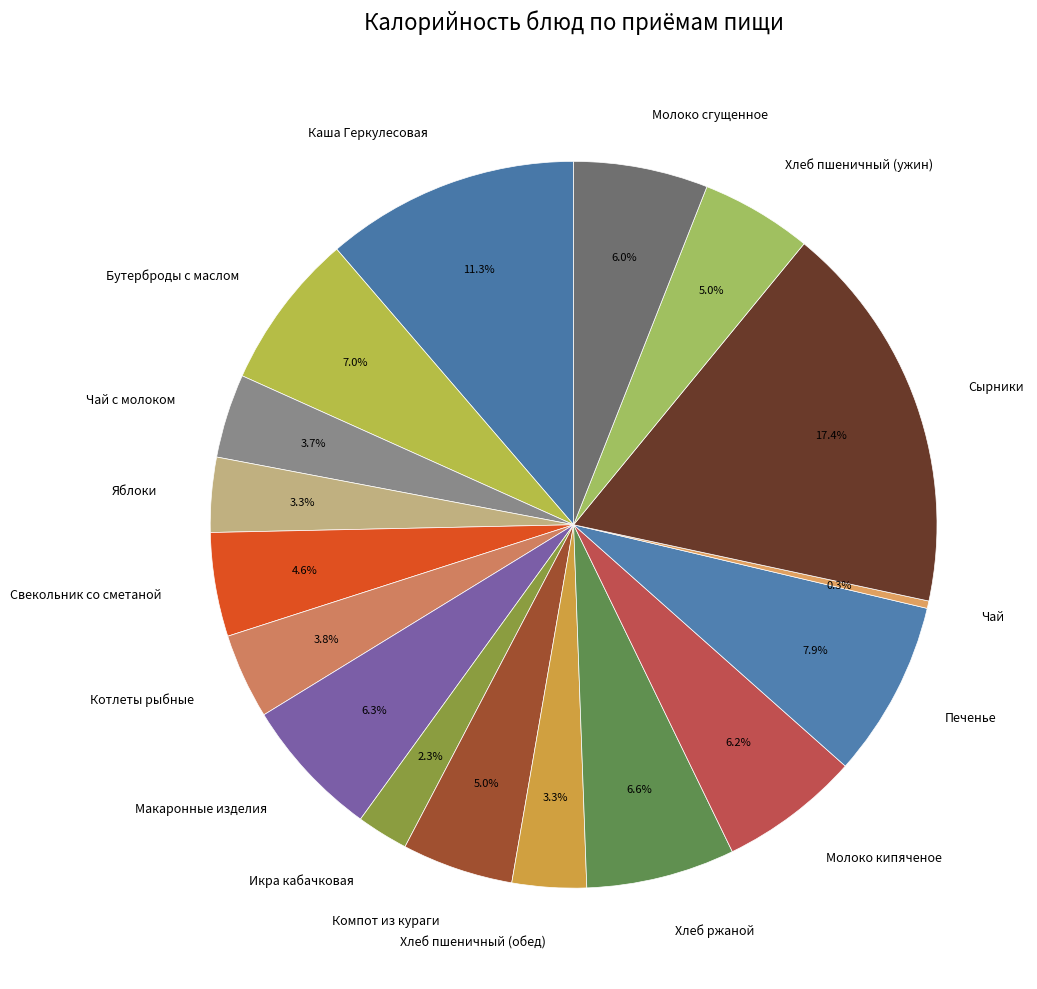

Is there a majority slice in this chart?

No